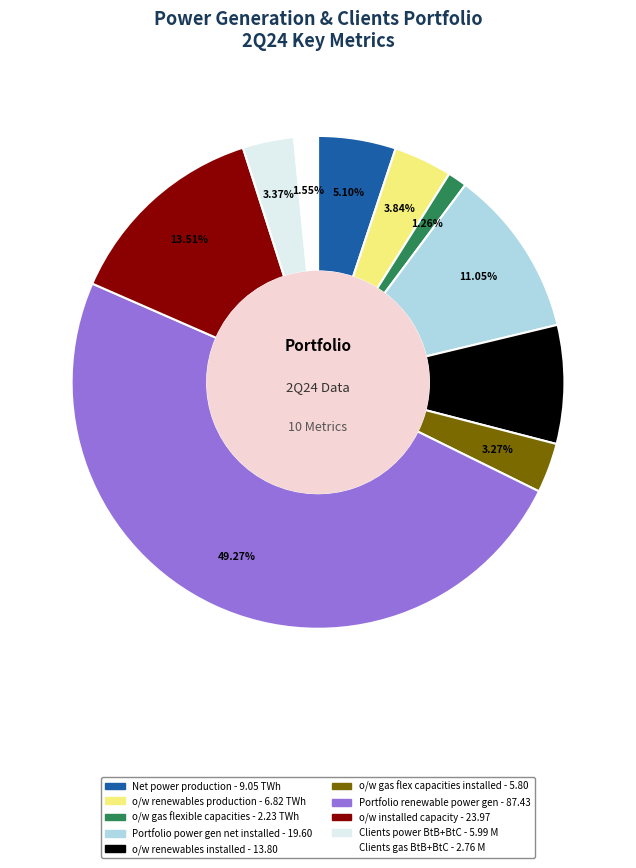

How many segments does this pie chart have?

10